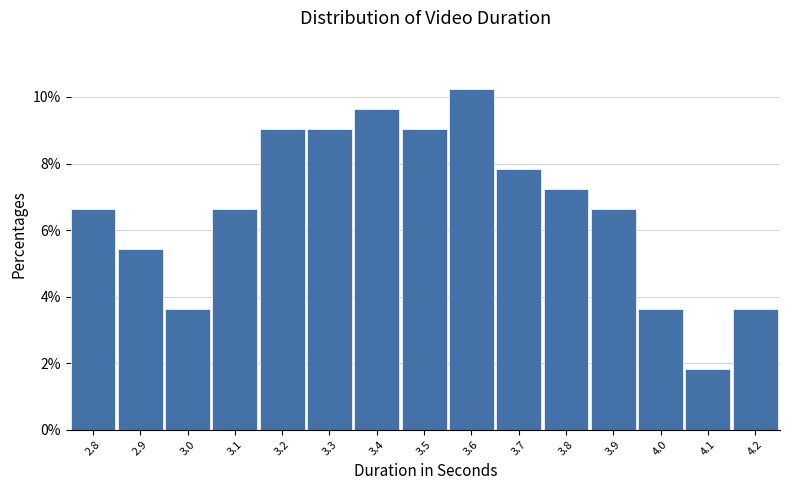

Reading right to left, what are all the values shown in this chart?

3.6	1.8	3.6	6.6	7.2	7.8	10.2	9.0	9.6	9.0	9.0	6.6	3.6	5.4	6.6